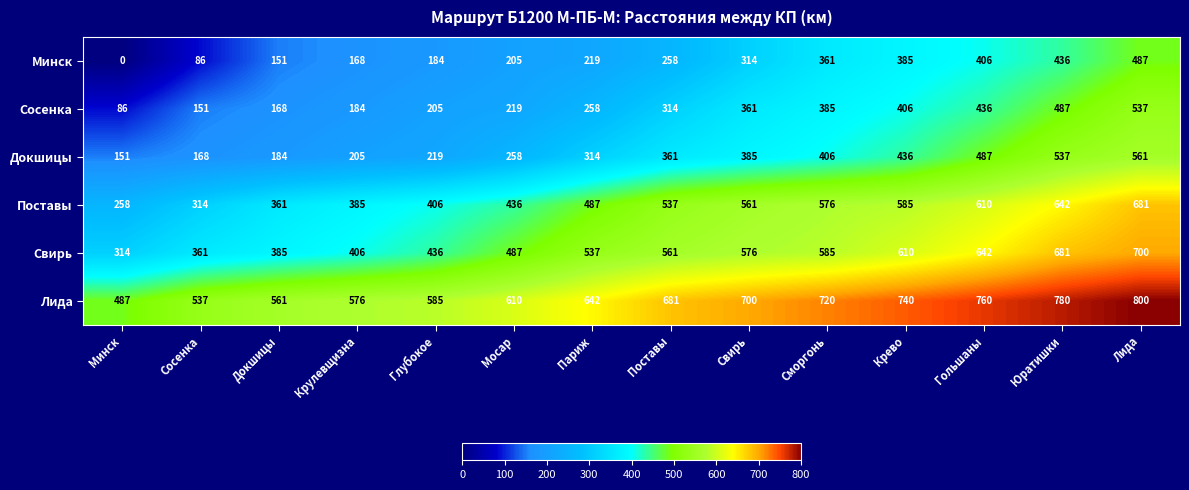

List the series in order of their peak value, lowest first.

Минск, Сосенка, Докшицы, Поставы, Свирь, Лида